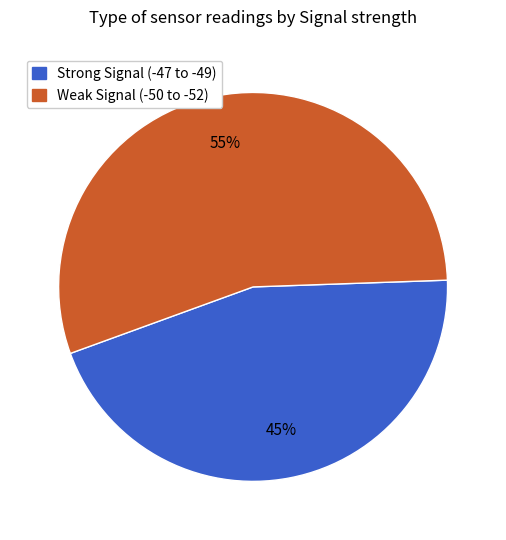

To the nearest percent, what is the difference between the largest and smallest slice percentages?

10%